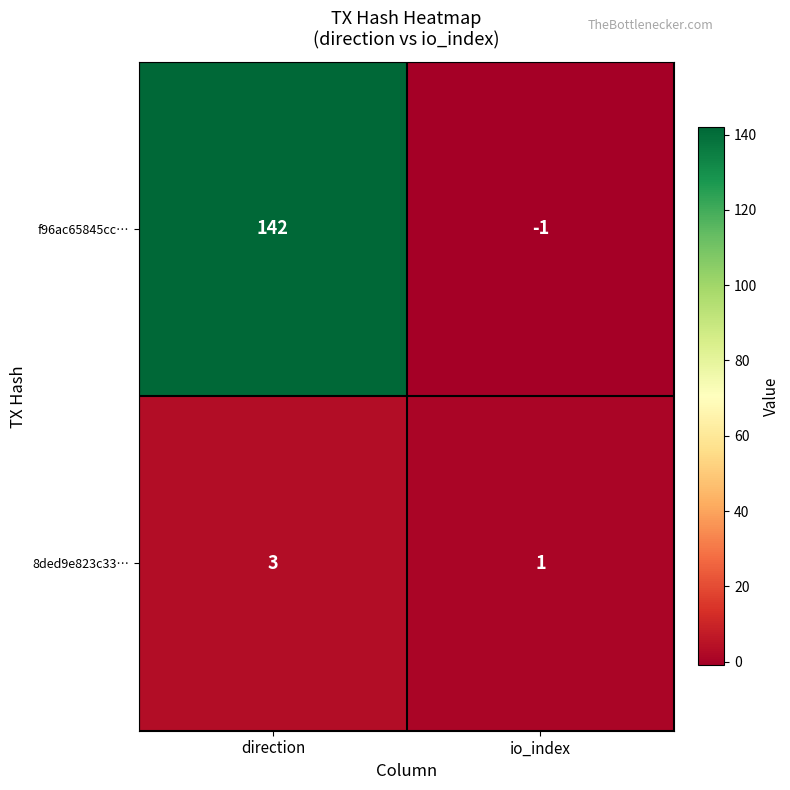

Reading left to right, what are all the values shown in this chart?

f96ac65845cc…: 142	-1
8ded9e823c33…: 3	1